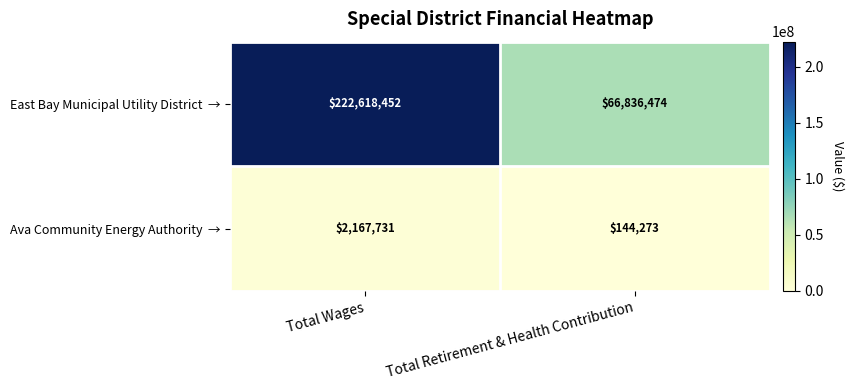

What is the total value across all series at Total Wages?

224786183